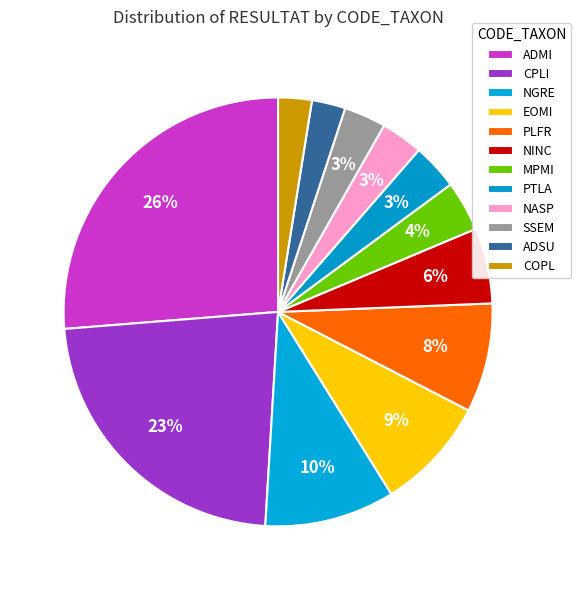

Between CPLI and ADMI, which is larger?

ADMI